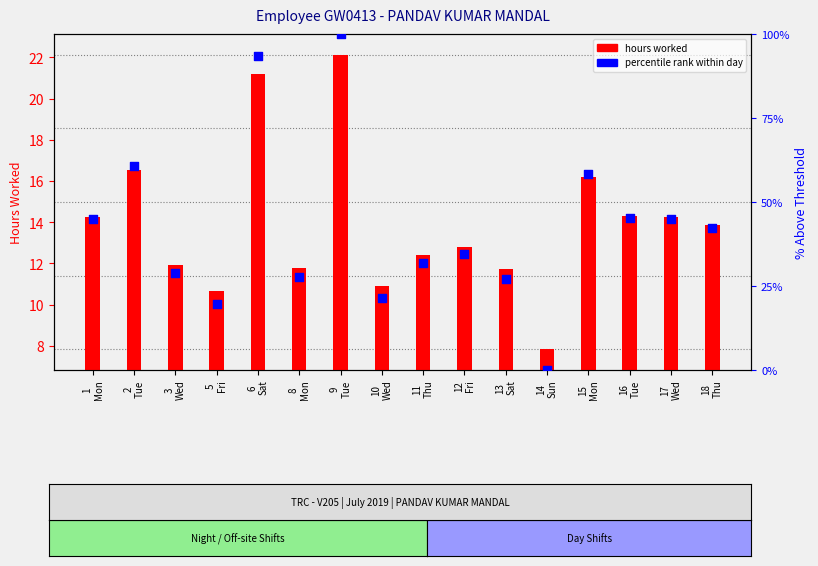

At how many categories does at least one series exceed 70?

2